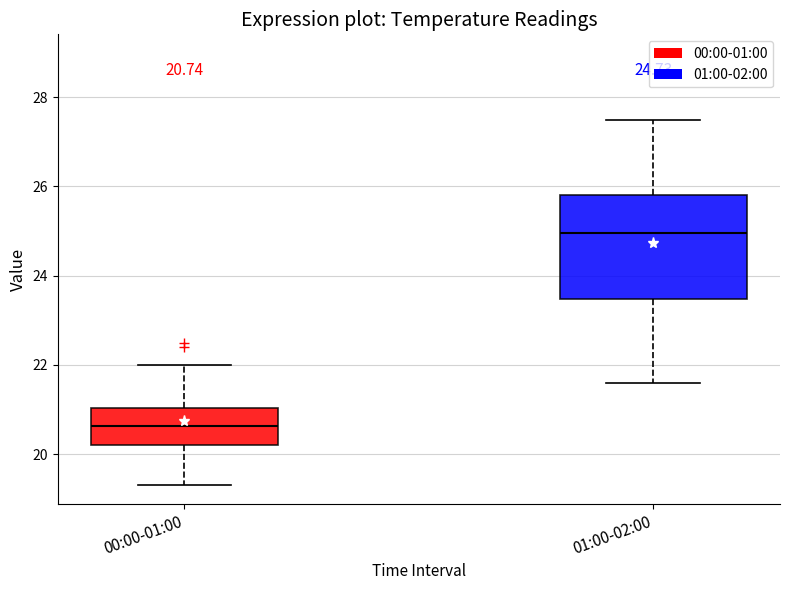

Which box is the tallest, from its lower edge to its upper edge?

01:00-02:00